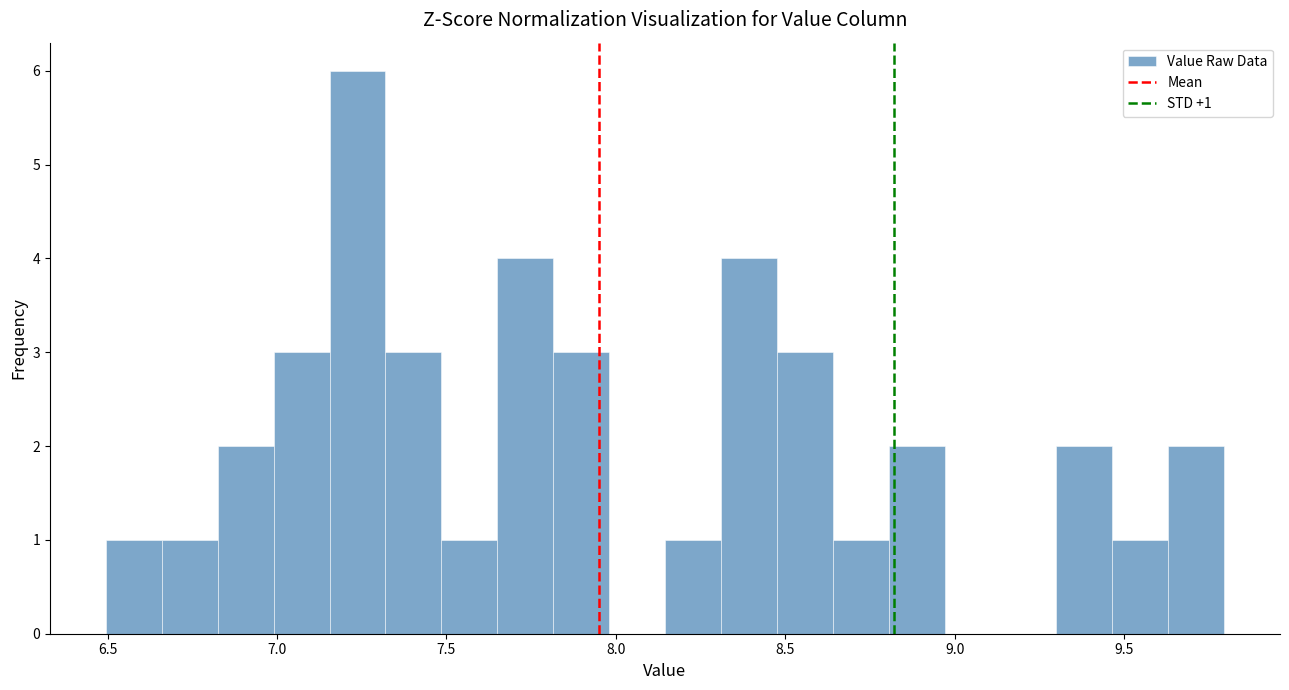

Read against the x-axis, roughly where is the centre of the tallest bar?

7.25